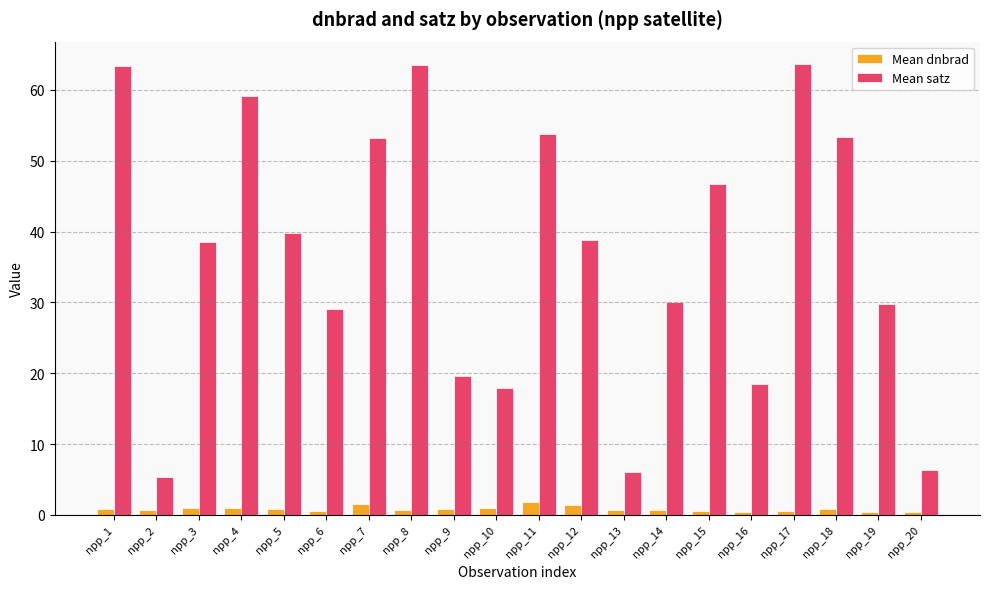

Is it true that Mean satz equals 11.2 at npp_16?

False